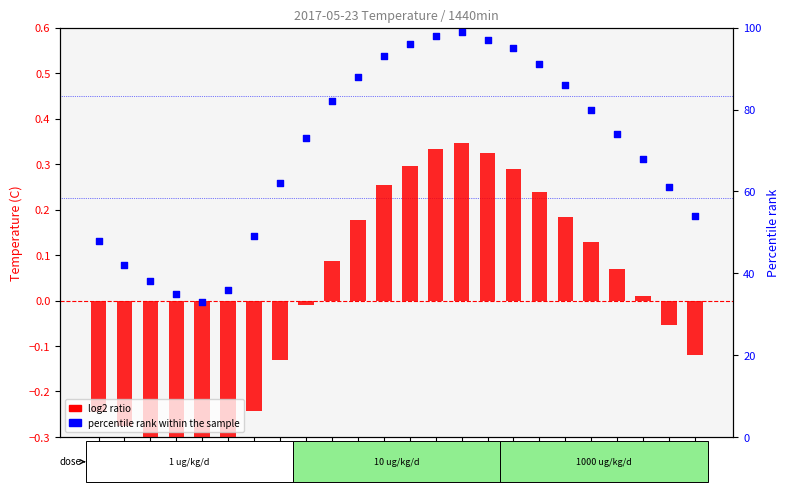

What are all the series names shown in the legend?

log2 ratio, percentile rank within the sample